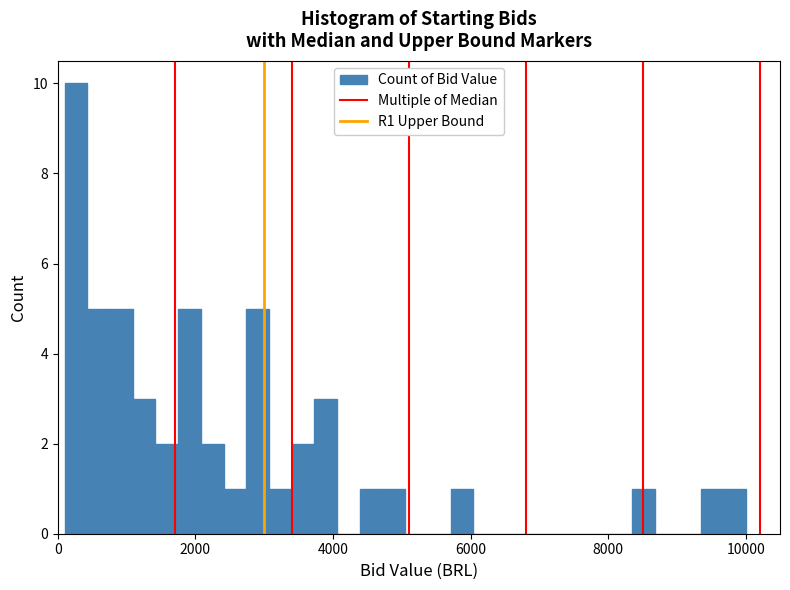

Read against the x-axis, roughly where is the centre of the tallest bar?

200